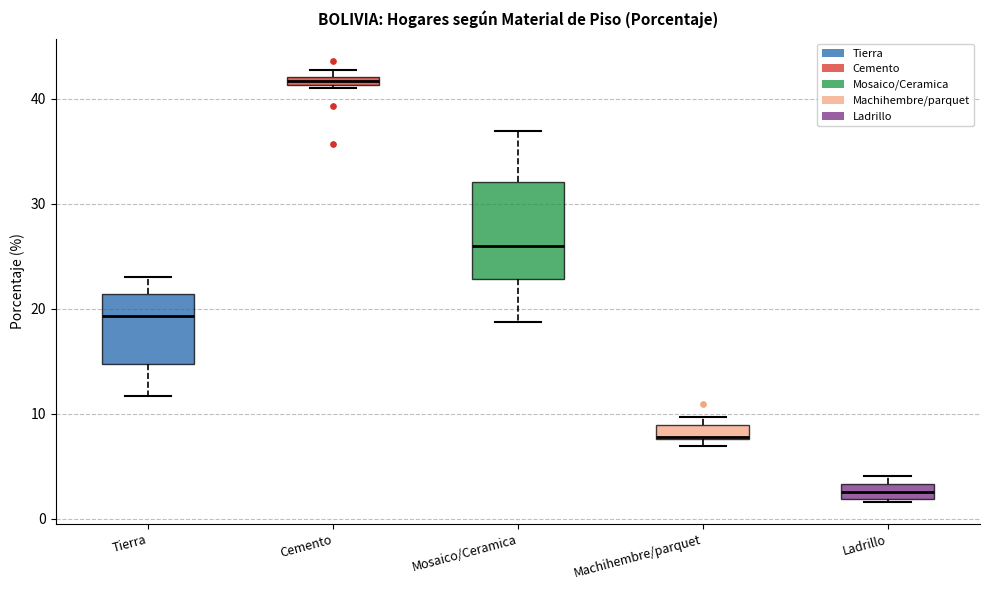

Where is the upper edge of the box for Ladrillo on the y-axis? The values are not printed on the chart, so give them approximately, as read against the axis.

3